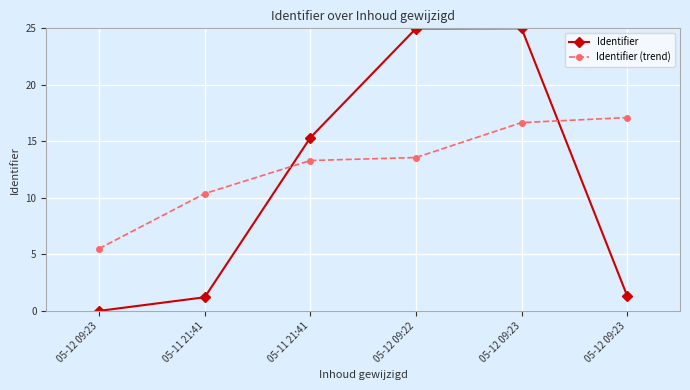

How many distinct data groups are displayed?

2